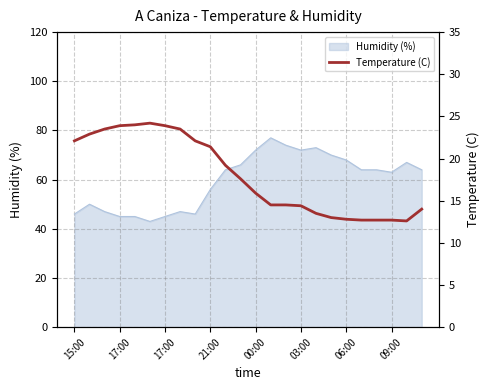

What is the sum of all values?

431.6